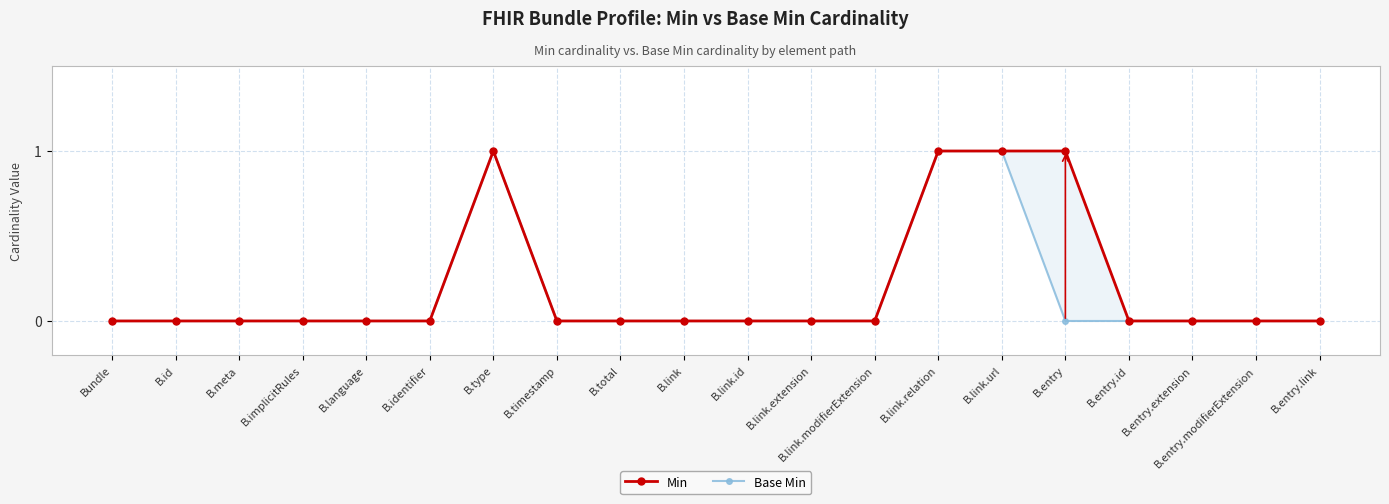

Is it true that Min equals 0 at B.total?

False